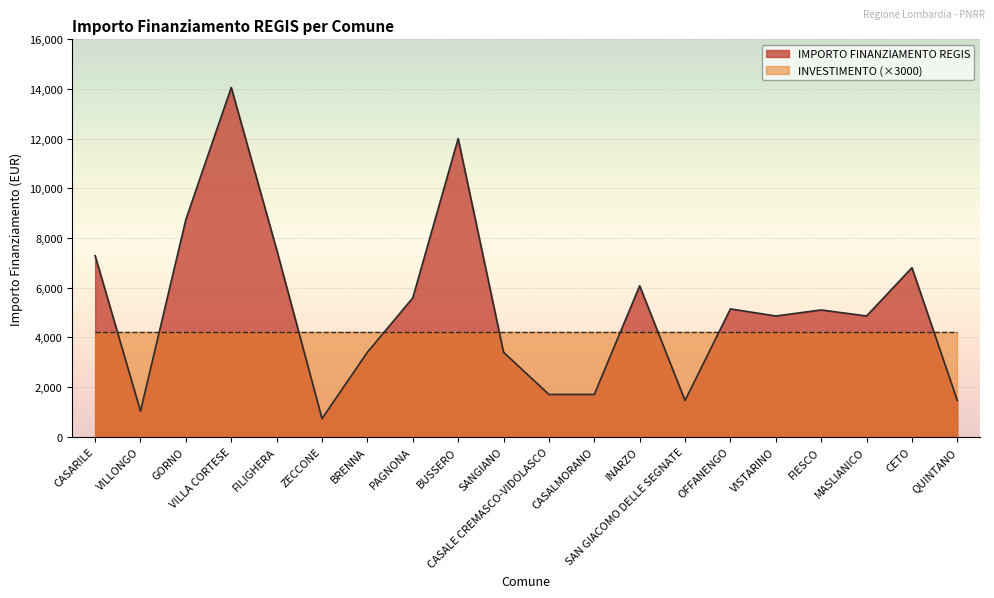

What value does the data have at CASARILE?

7290